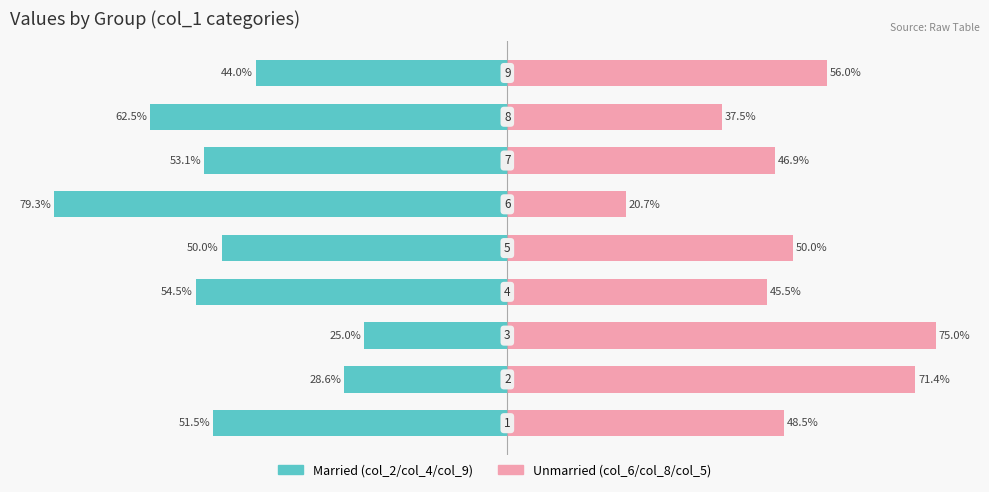

Which series has the largest range (max minus min)?

col_6 / col_8 / col_5